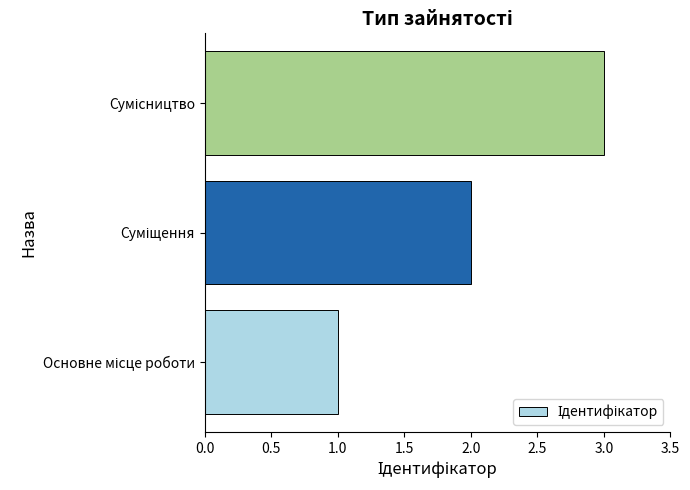

What is the maximum value shown in the chart?

3